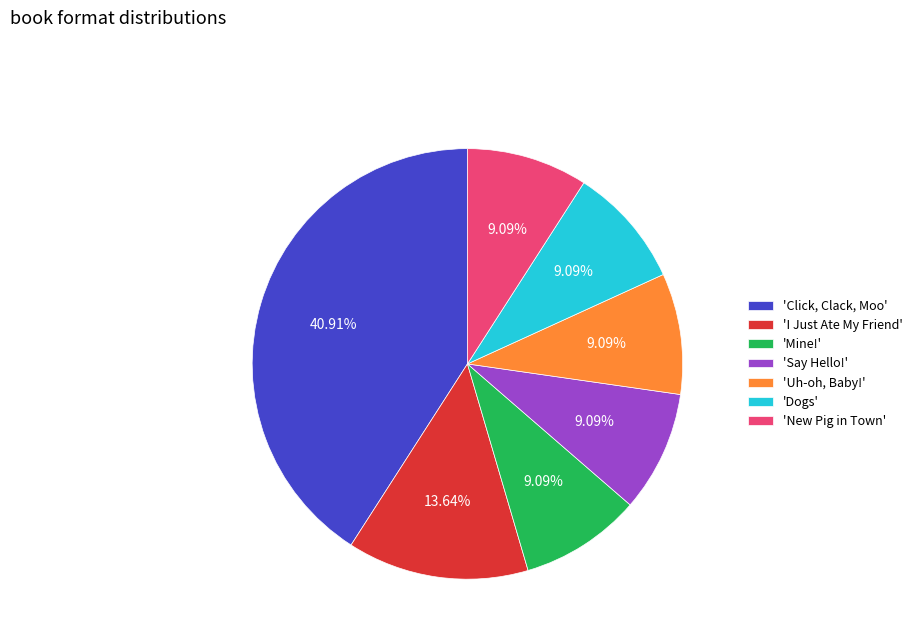

Does 'Dogs' represent more than half of the total?

No